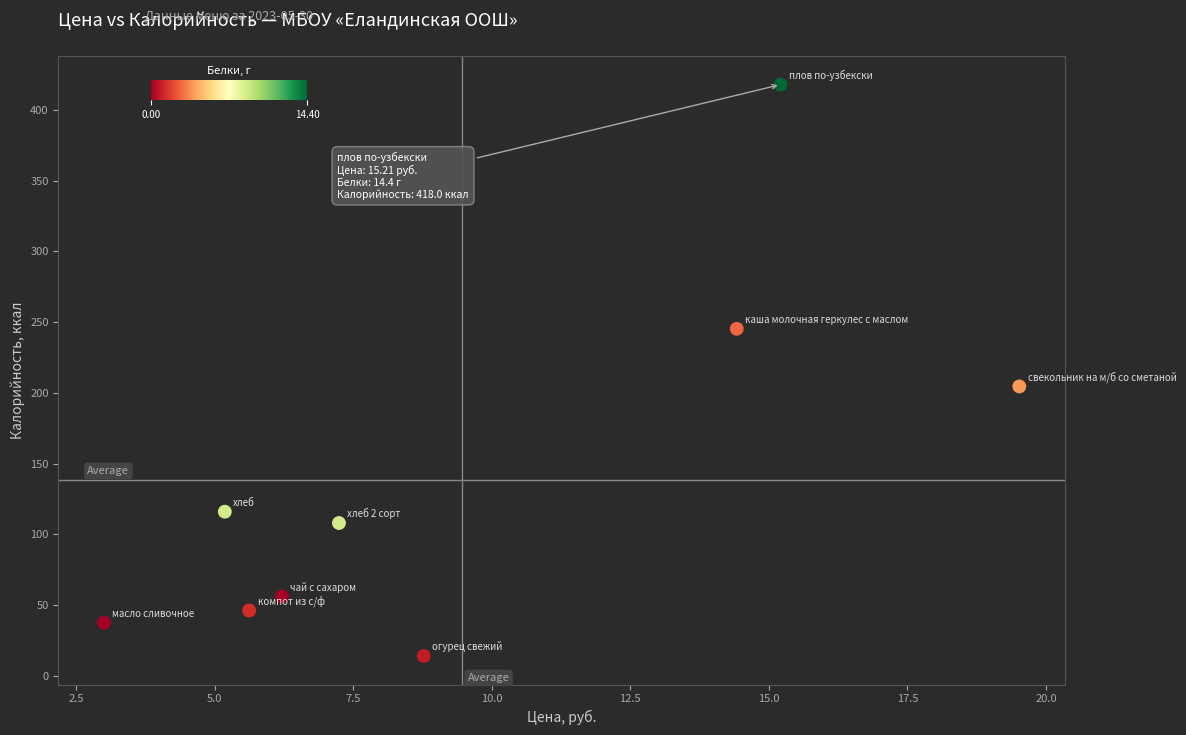

What Y value in the scatter plot is closest to 216?

204.6